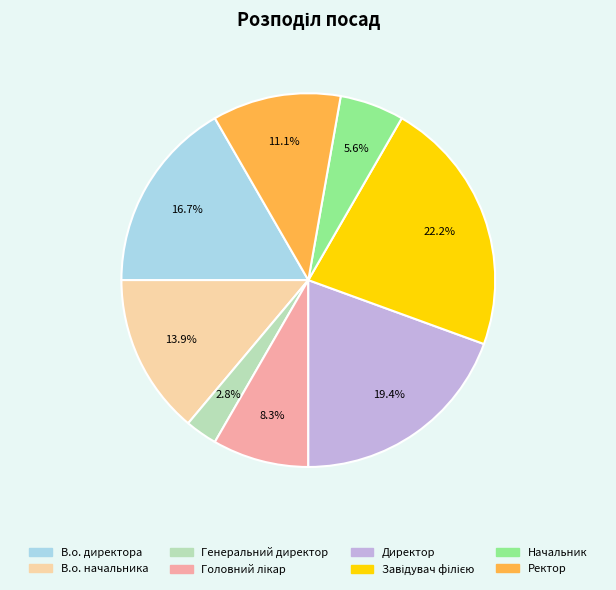

True or false: Директор accounts for 27% of the total.

False